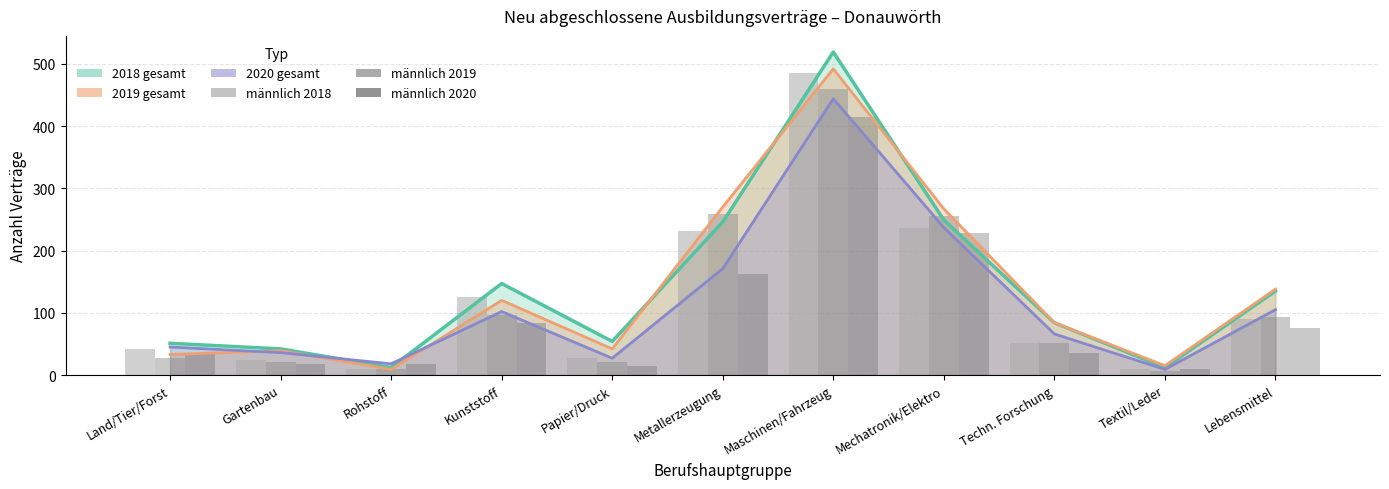

At which category is the sum across all series the highest?

Maschinen/Fahrzeug